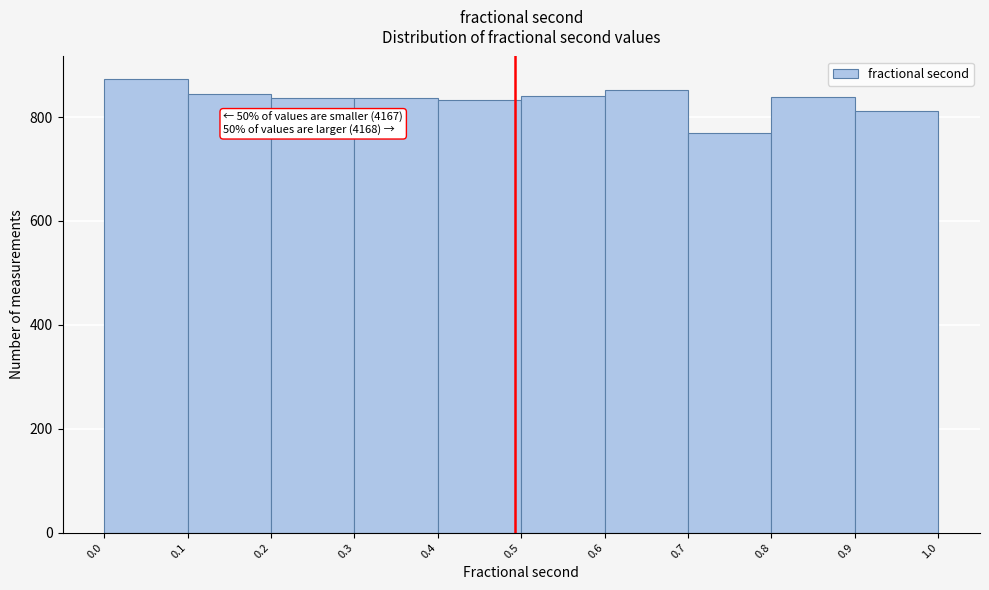

Which range on the x-axis has the tallest bar?

0.0 to 0.1